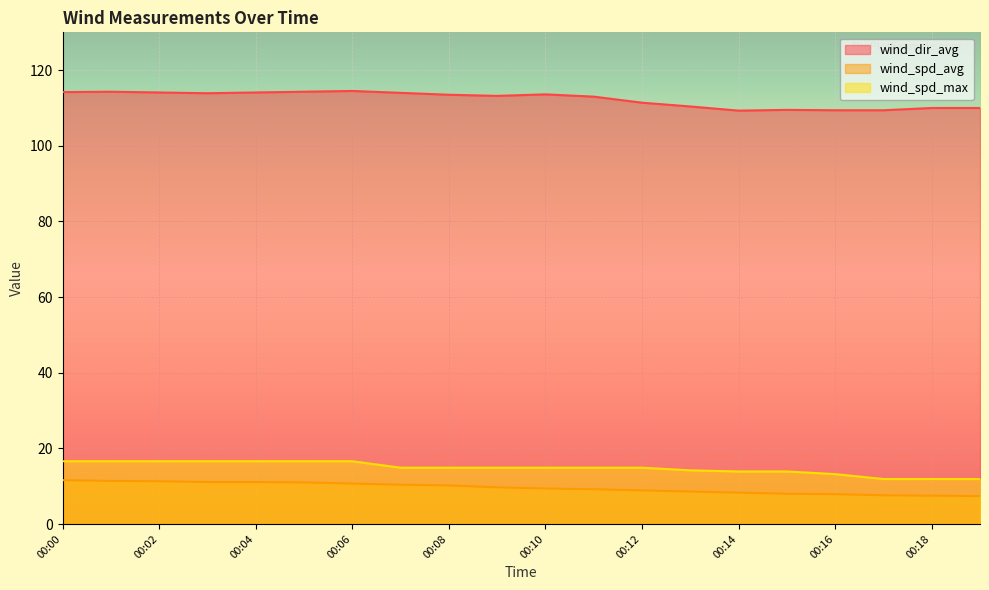

The value of wind_spd_avg at 00:18 is 7.5. True or false?

True